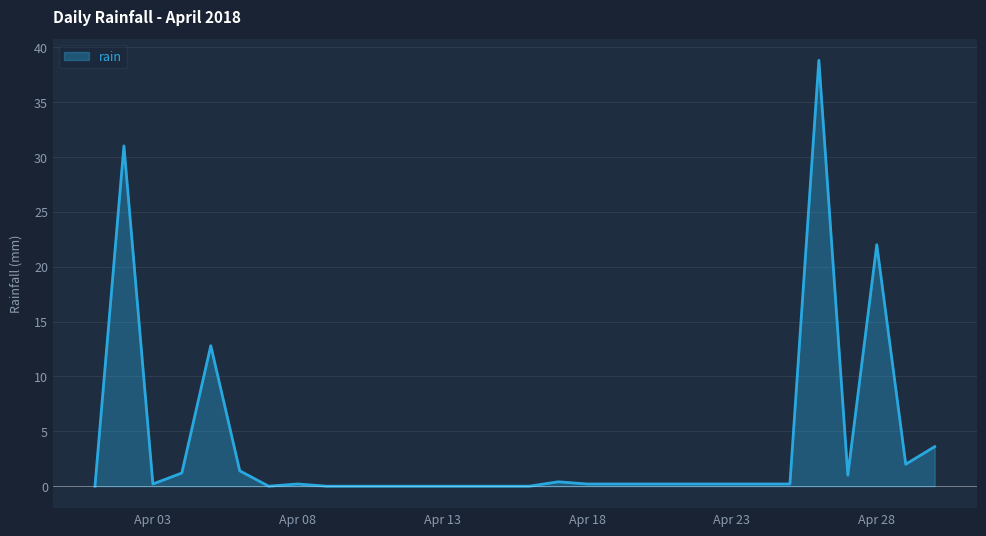

What is the difference between the maximum and minimum values?

38.8